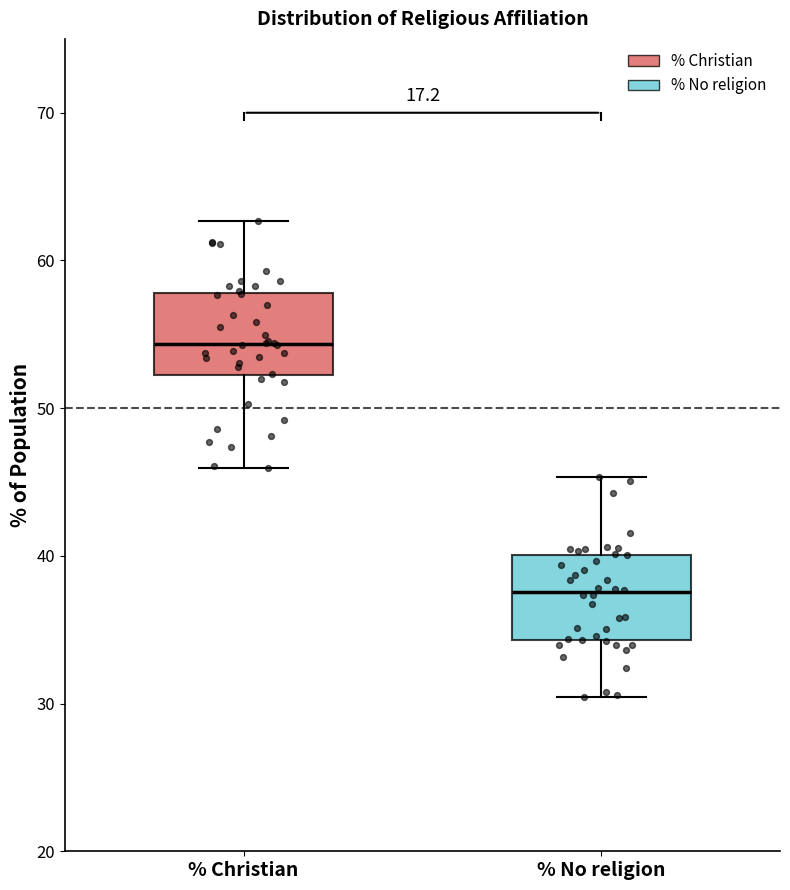

Reading left to right, transcribe this box plot: for each box, give where its median line is, the range the box spans, and where its two whiskers end, as read against the y-axis. The values are not printed on the chart, so give them approximately, as read against the axis.

% Christian: median 54, box 52 to 58, whiskers 46 to 63
% No religion: median 38, box 34 to 40, whiskers 30 to 45